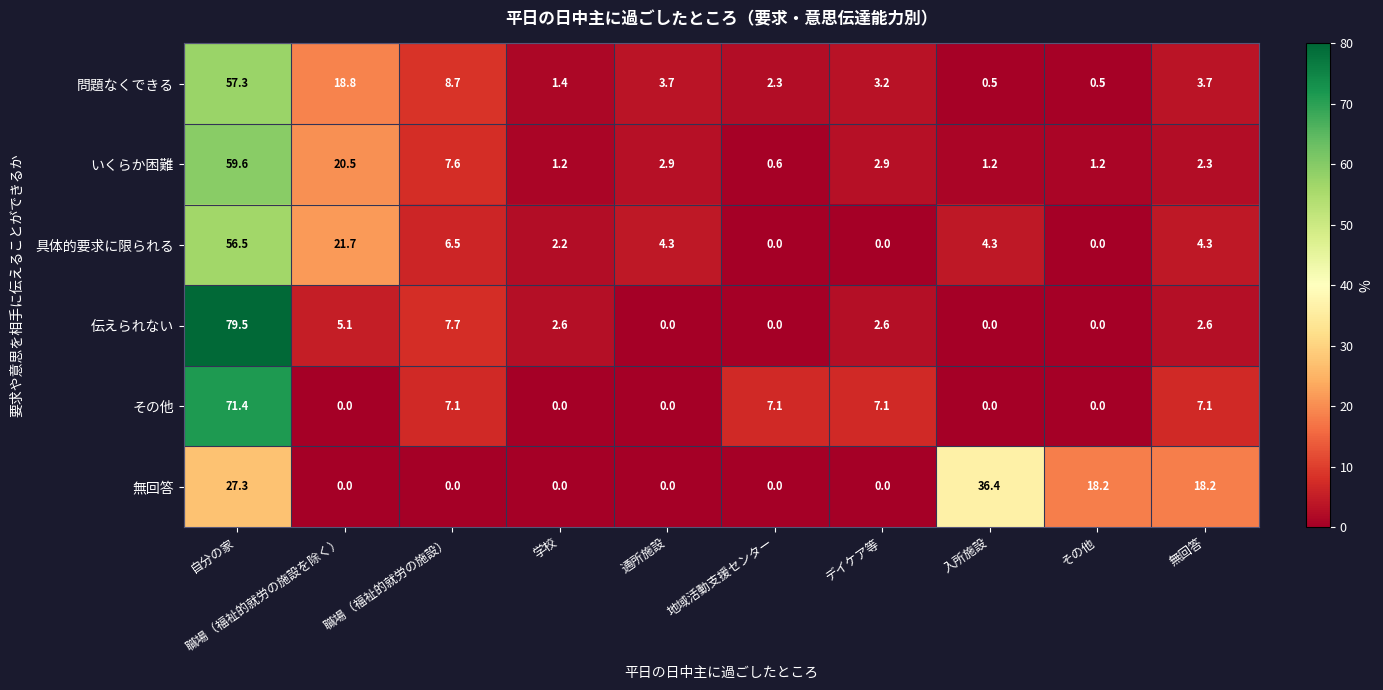

What is the difference between the 具体的要求に限られる values at 職場（福祉的就労の施設） and 地域活動支援センター?

6.5